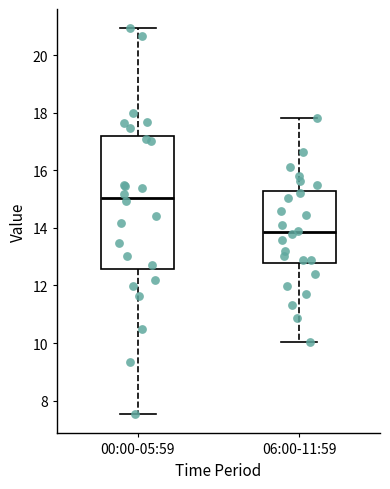

Reading left to right, read every box against the y-axis: the position of its median line, the range the box covers, and the ends of its whiskers. The values are not printed on the chart, so give them approximately, as read against the axis.

00:00-05:59: median 15.0, box 12.6 to 17.2, whiskers 7.6 to 21.0
06:00-11:59: median 13.8, box 12.8 to 15.2, whiskers 10.0 to 17.8